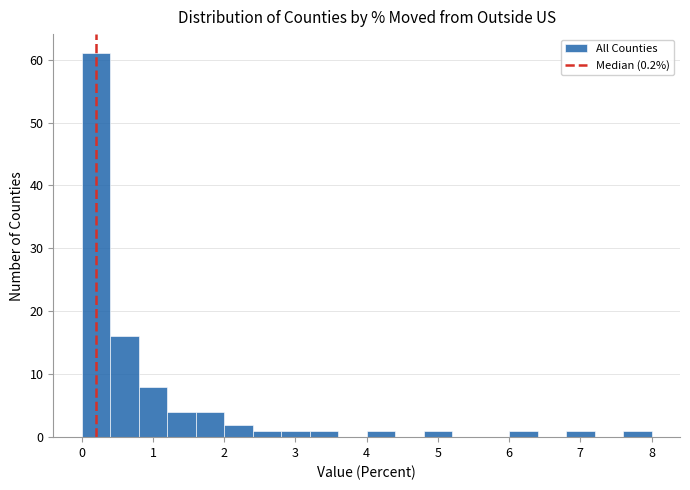

Reading left to right, list every bar in this chart as the range it spans on the x-axis followed by its height. The values are not printed on the chart, so give them approximately, as read against the axis.

0.0 to 0.4: 61
0.4 to 0.8: 16
0.8 to 1.2: 8
1.2 to 1.6: 4
1.6 to 2.0: 4
2.0 to 2.4: 2
2.4 to 2.8: 1
2.8 to 3.2: 1
3.2 to 3.6: 1
3.6 to 4.0: 0
4.0 to 4.4: 1
4.4 to 4.8: 0
4.8 to 5.2: 1
5.2 to 5.6: 0
5.6 to 6.0: 0
6.0 to 6.4: 1
6.4 to 6.8: 0
6.8 to 7.2: 1
7.2 to 7.6: 0
7.6 to 8.0: 1